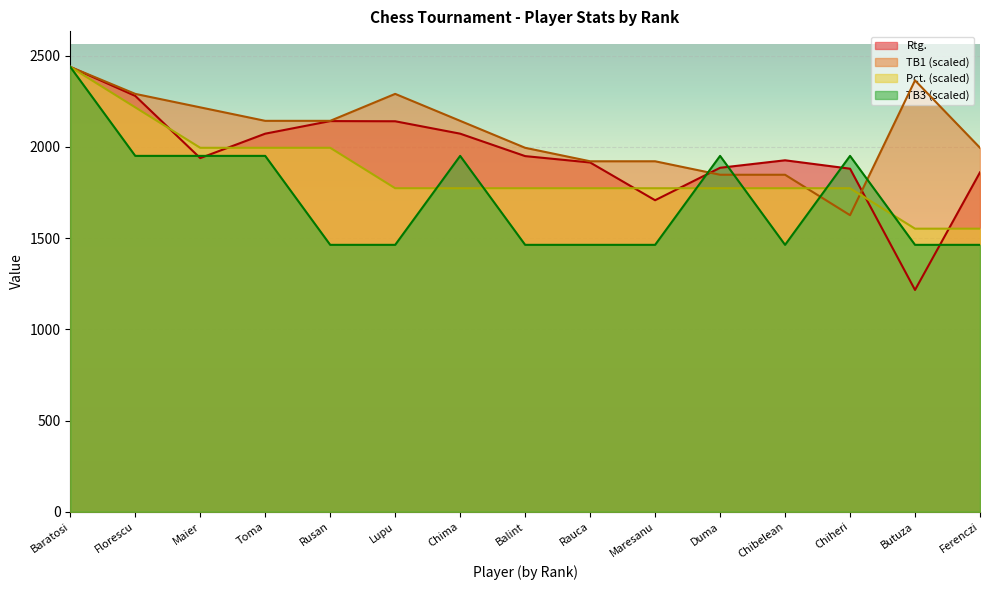

At which label is TB3 closest to 1951?

Florescu